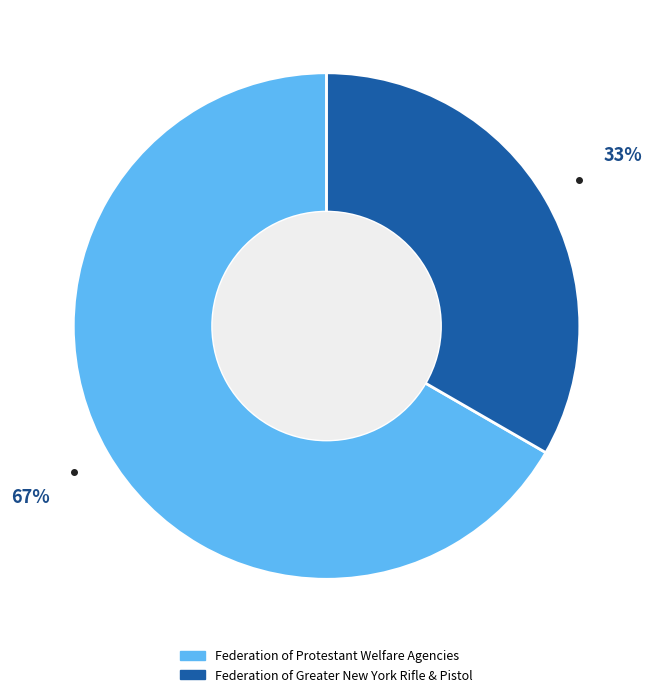

Approximately how many times larger is the value at Federation of Protestant Welfare Agencies compared to Federation of Greater New York Rifle & Pistol?

2.0